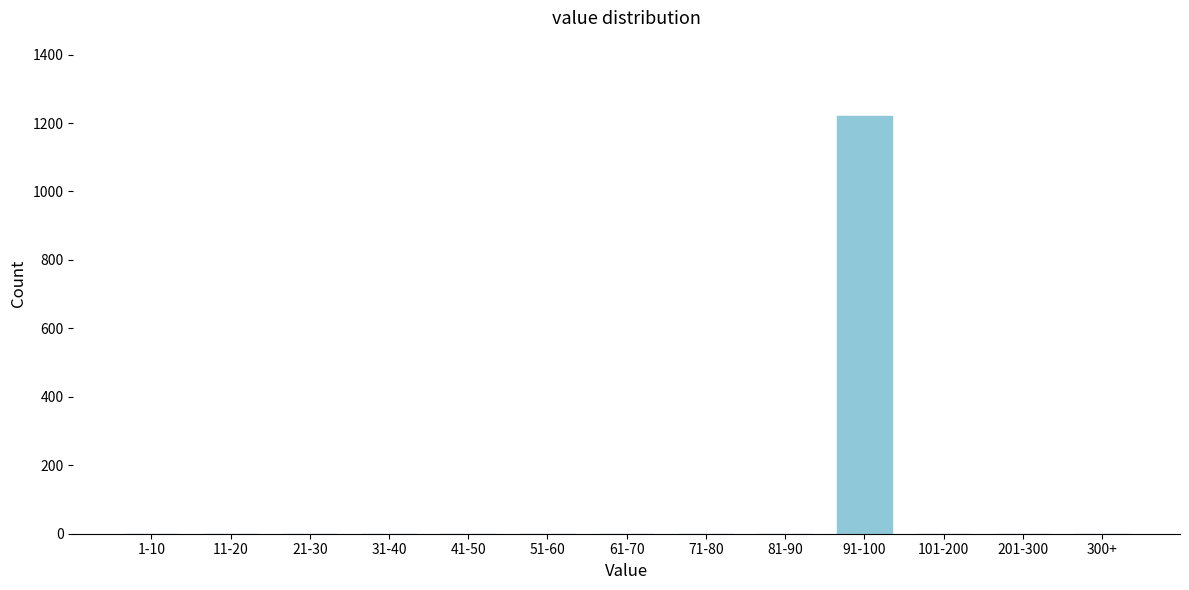

Reading left to right, transcribe all the data shown in this chart.

1-10=0	11-20=0	21-30=0	31-40=0	41-50=0	51-60=0	61-70=0	71-80=0	81-90=0	91-100=1220	101-200=0	201-300=0	300+=0